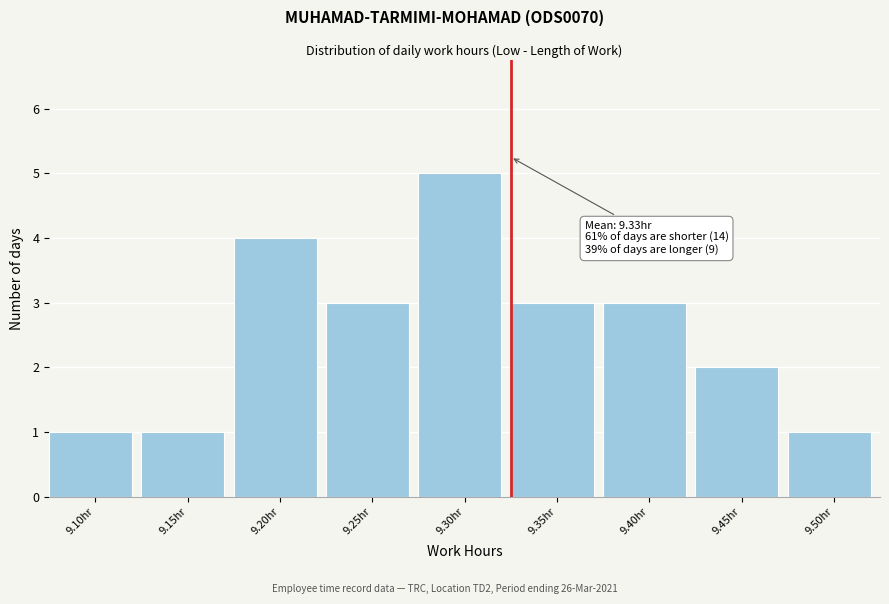

Reading left to right, extract all data points from this chart.

1	1	4	3	5	3	3	2	1